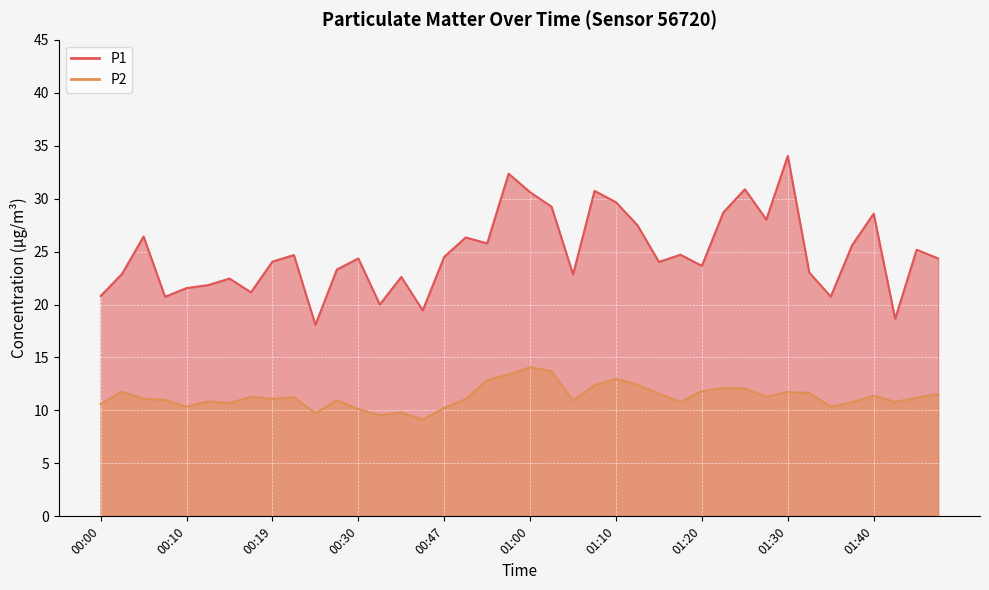

What is the label of the 12th point from the right?

01:20